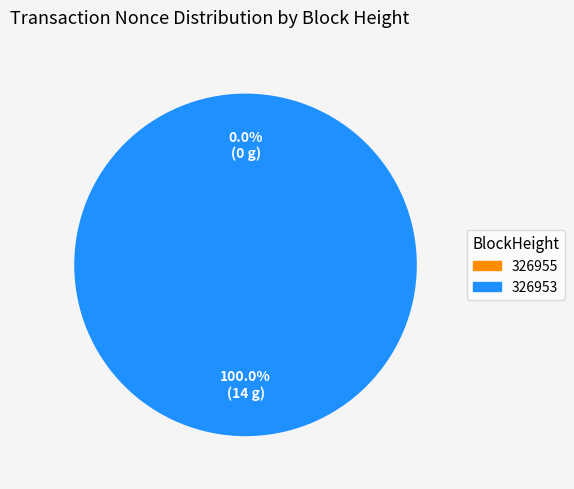

Is there a majority slice in this chart?

Yes